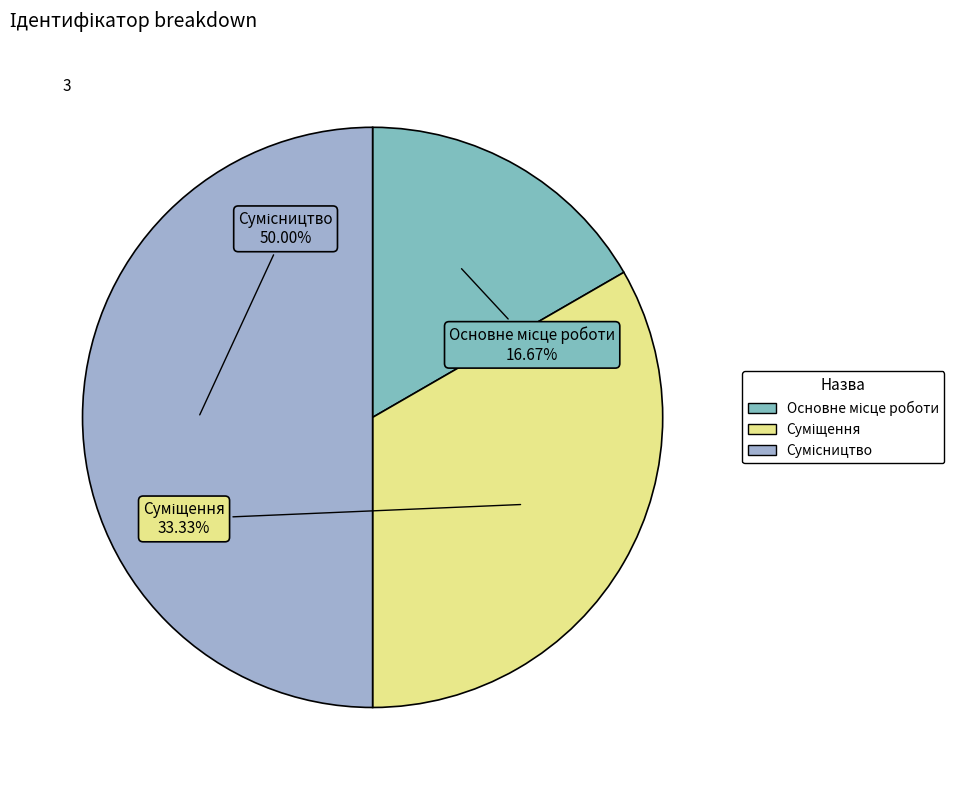

What is the smallest slice in the pie chart?

Основне місце роботи